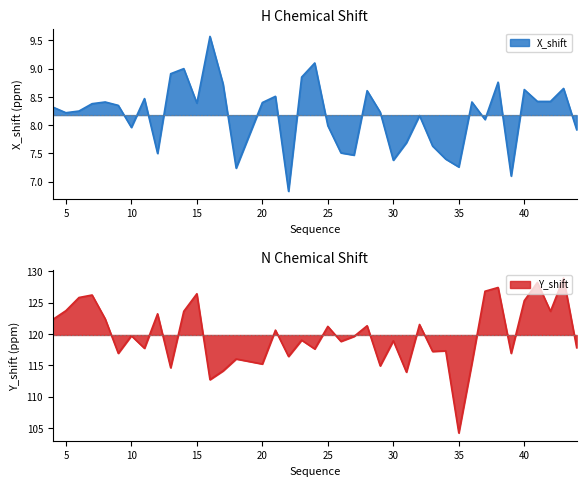

How many series are shown in this chart?

2